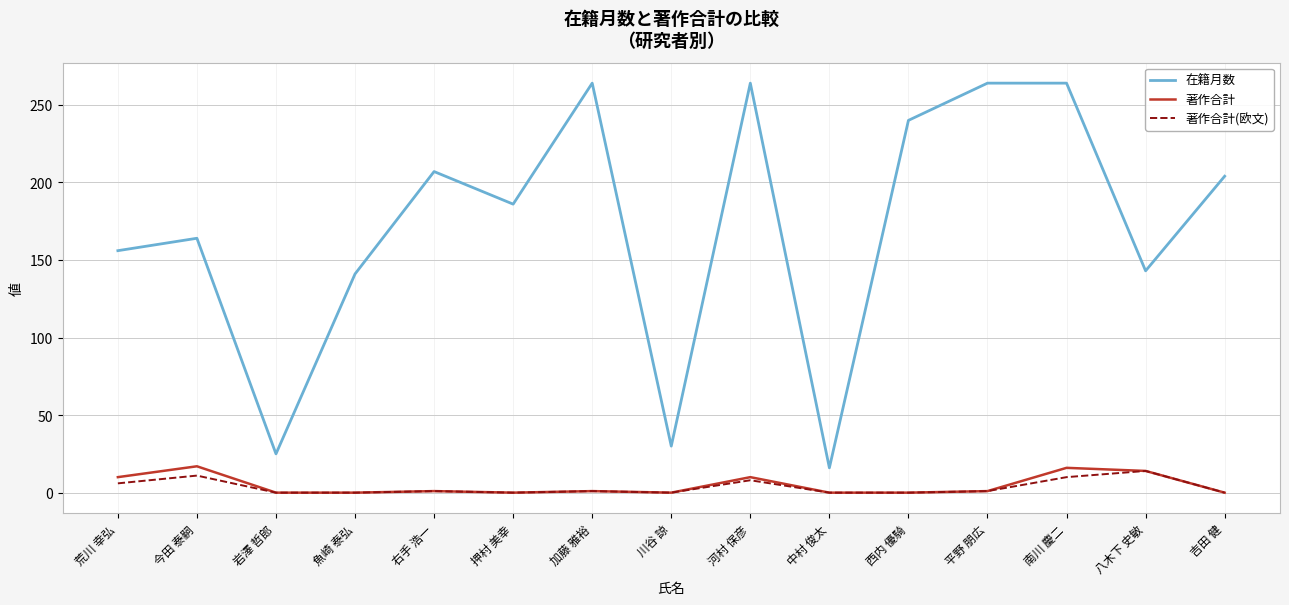

What is the total value across all series at 西内 優騎?

240